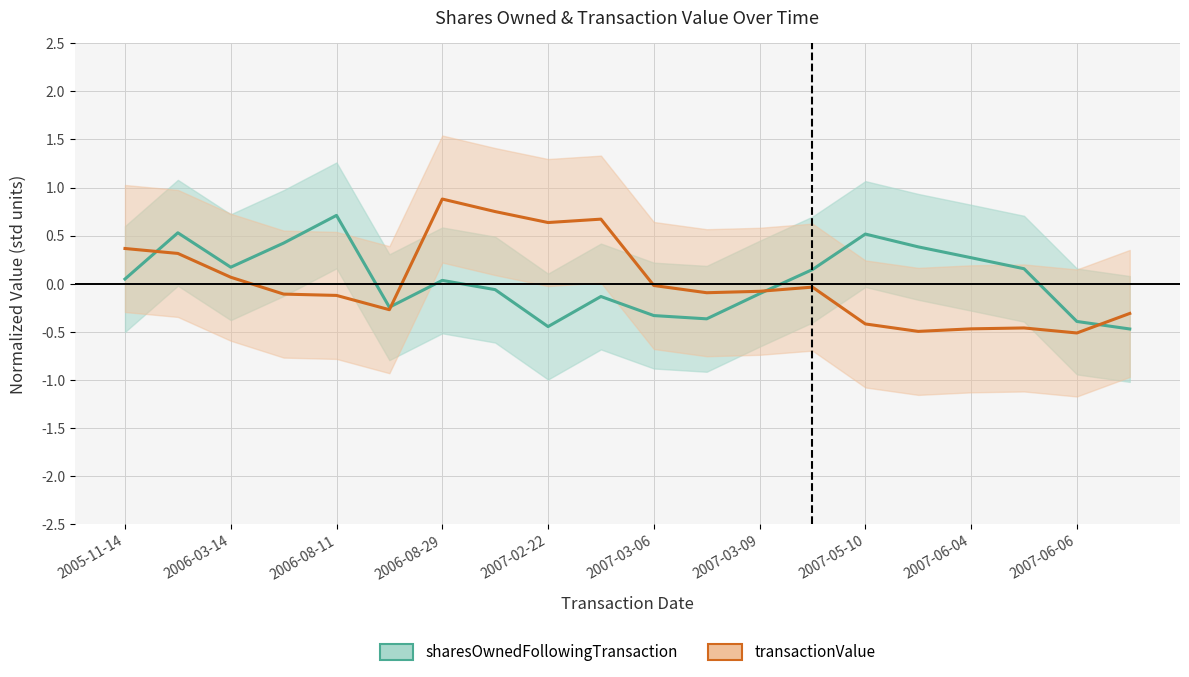

How many values in the sharesOwnedFollowingTransaction series are below 0?

9